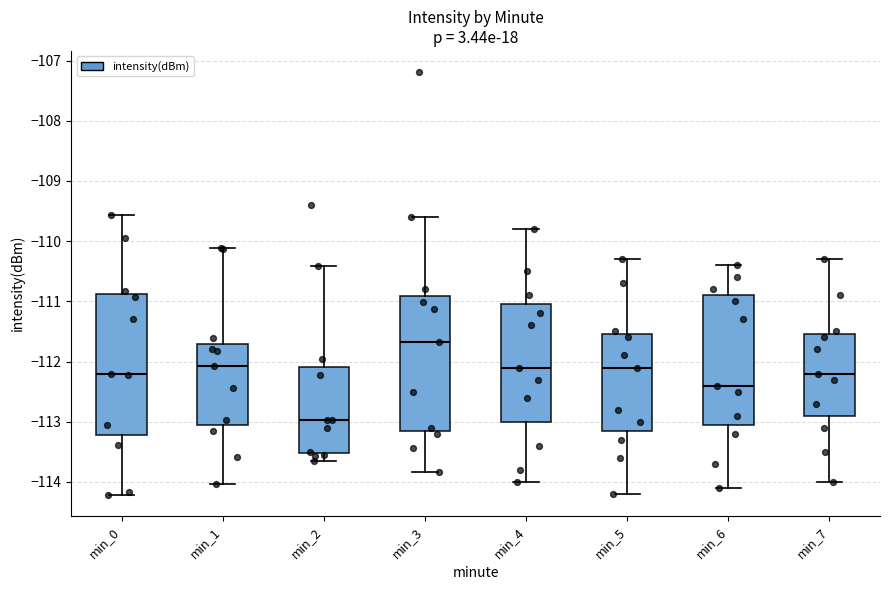

Where does the median line of the box for min_6 sit on the y-axis? The values are not printed on the chart, so give them approximately, as read against the axis.

-112.4